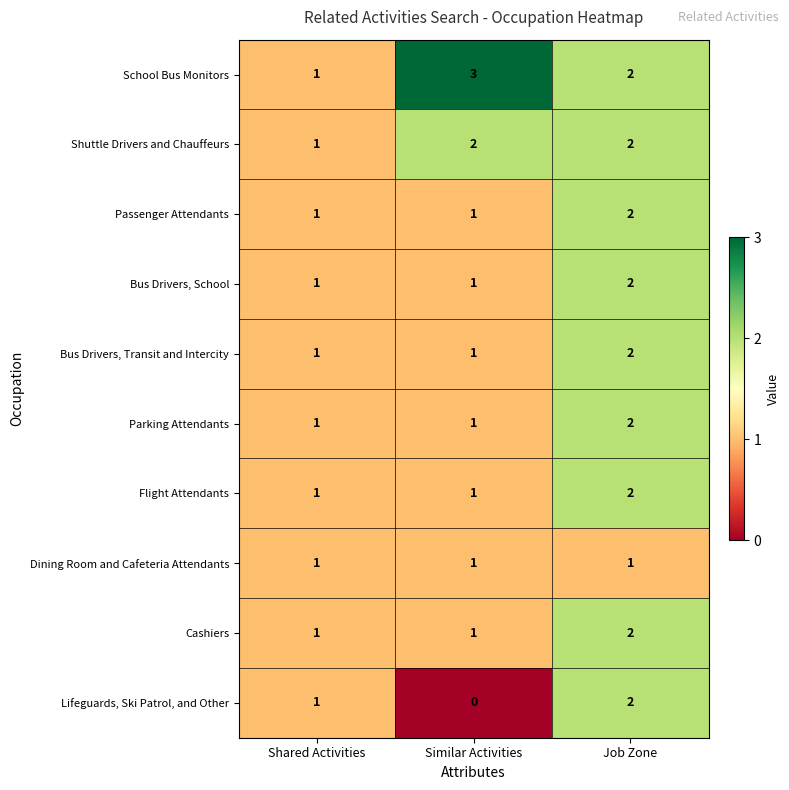

Between Similar Activities and Job Zone, which series saw the biggest shift?

Lifeguards, Ski Patrol, and Other